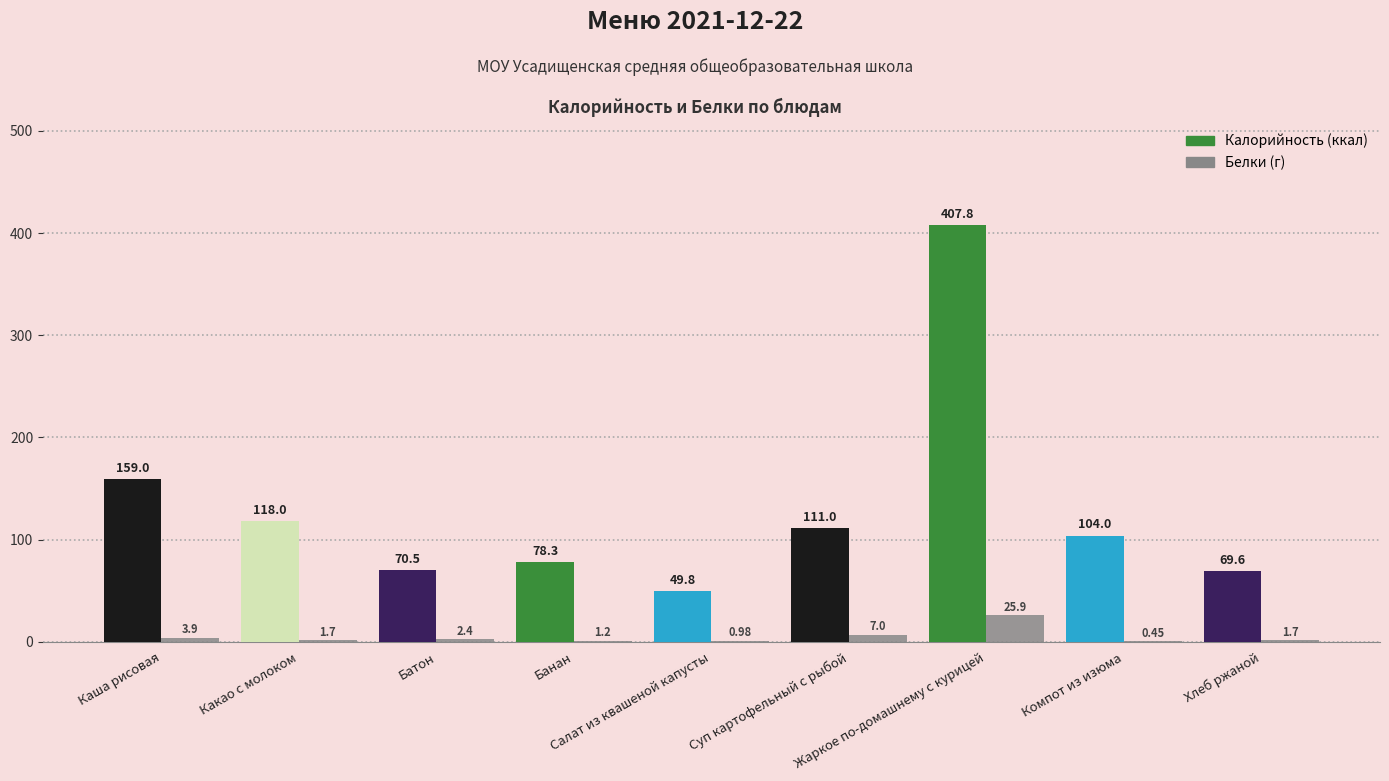

The Белки series shows 1.7 at Какао с молоком. True or false?

True